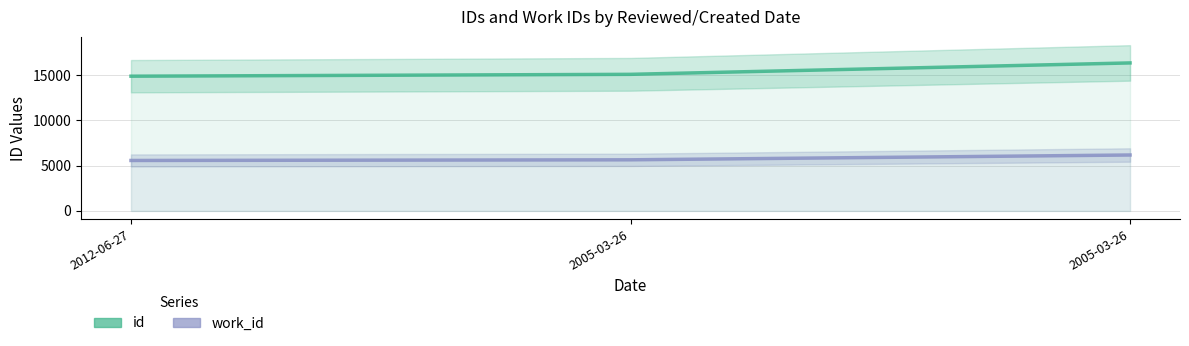

True or false: id has a value of 4118 at 2012-06-27.

False